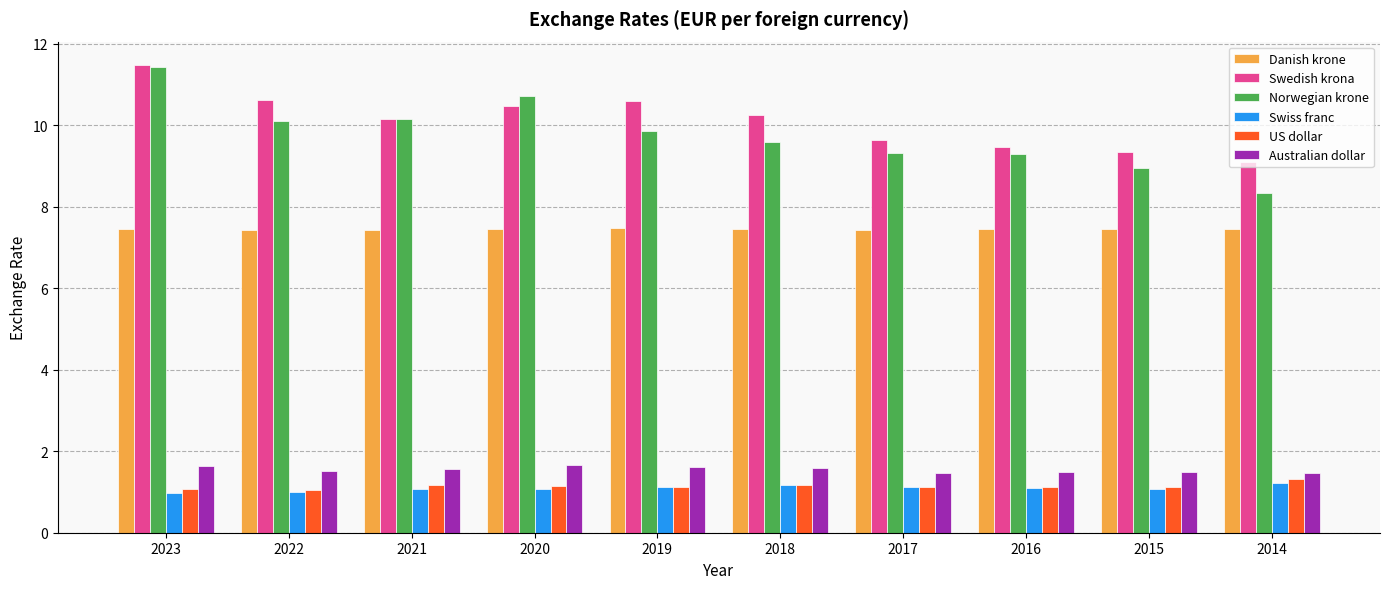

What is the difference between the second highest and minimum values in the Norwegian krone series?

2.4